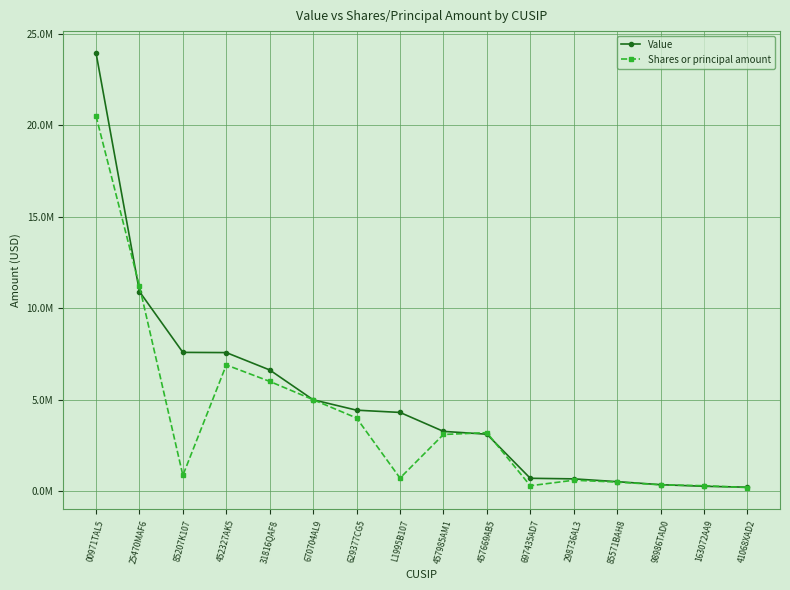

What is the total value across all series at 25470MAF6?

22110000